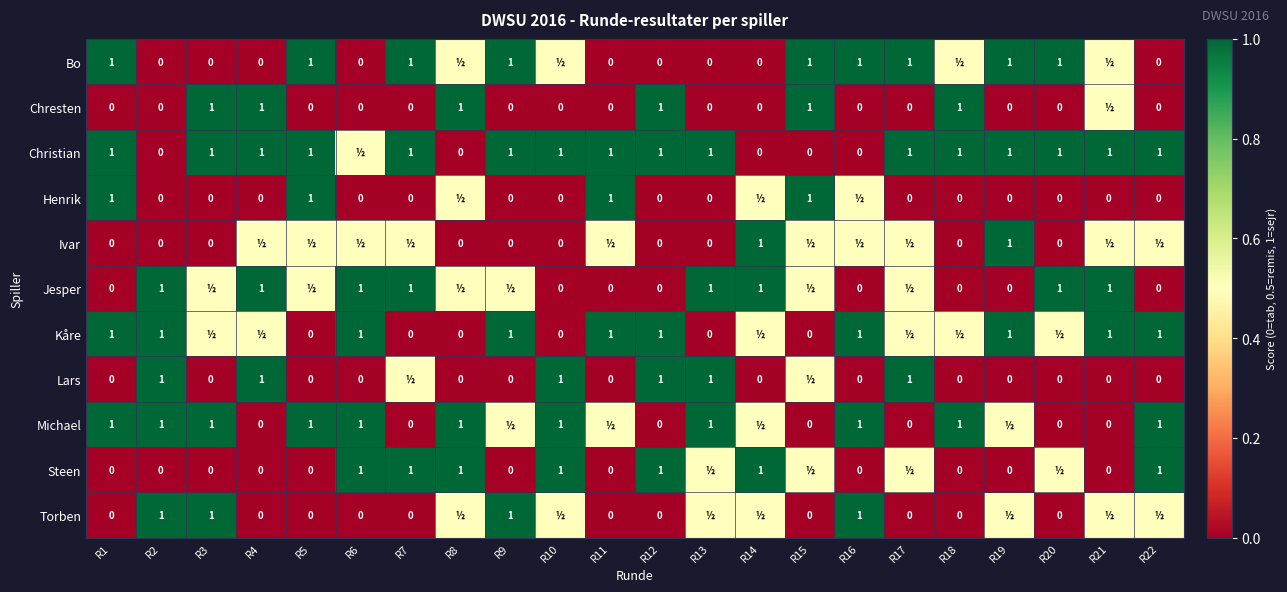

Is it true that Jesper equals 1.4 at R7?

False